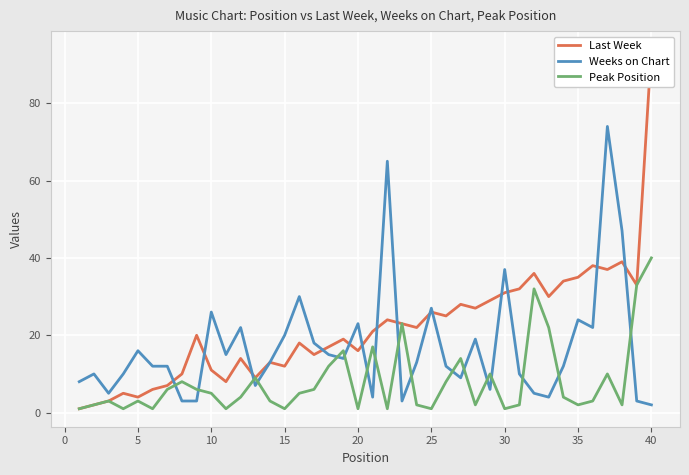

True or false: Peak Position and Weeks on Chart intersect in this chart.

True